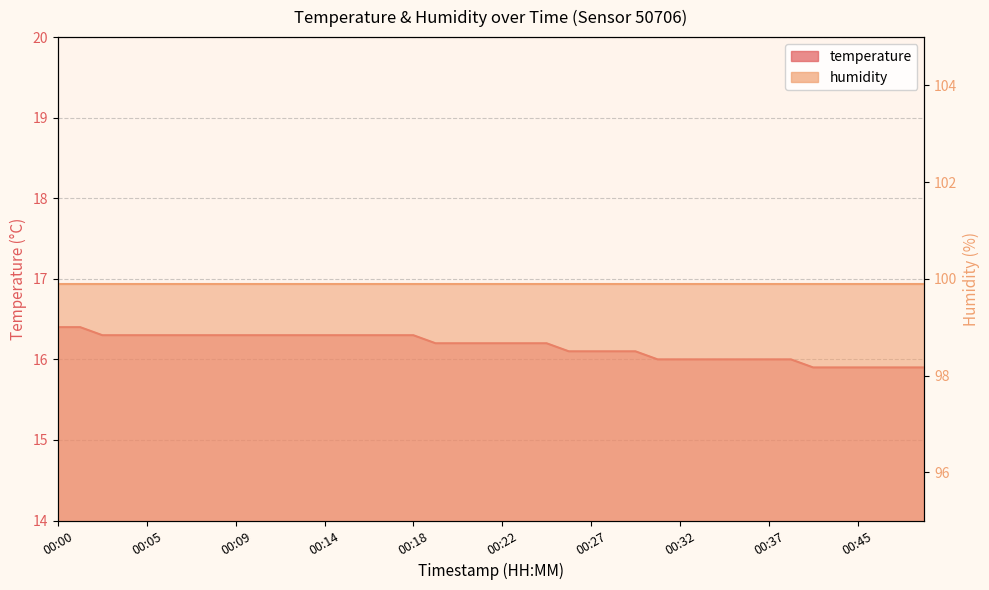

Reading left to right, extract all data points from this chart.

00:00=16.4	00:02=16.4	00:03=16.3	00:04=16.3	00:05=16.3	00:06=16.3	00:07=16.3	00:08=16.3	00:09=16.3	00:10=16.3	00:11=16.3	00:13=16.3	00:14=16.3	00:15=16.3	00:16=16.3	00:17=16.3	00:18=16.3	00:19=16.2	00:20=16.2	00:21=16.2	00:22=16.2	00:23=16.2	00:24=16.2	00:26=16.1	00:27=16.1	00:28=16.1	00:29=16.1	00:31=16.0	00:32=16.0	00:33=16.0	00:34=16.0	00:35=16.0	00:37=16.0	00:38=16.0	00:39=15.9	00:43=15.9	00:45=15.9	00:48=15.9	00:50=15.9	00:53=15.9